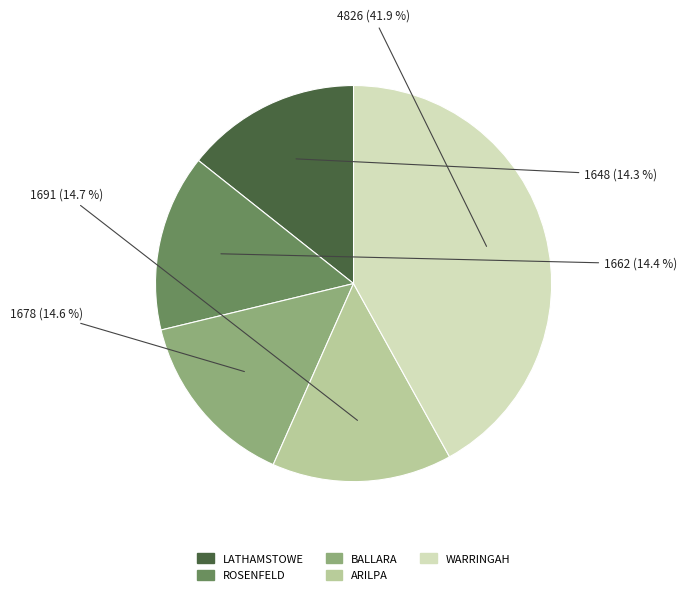

To the nearest percent, what is the difference between the largest and smallest slice percentages?

28%